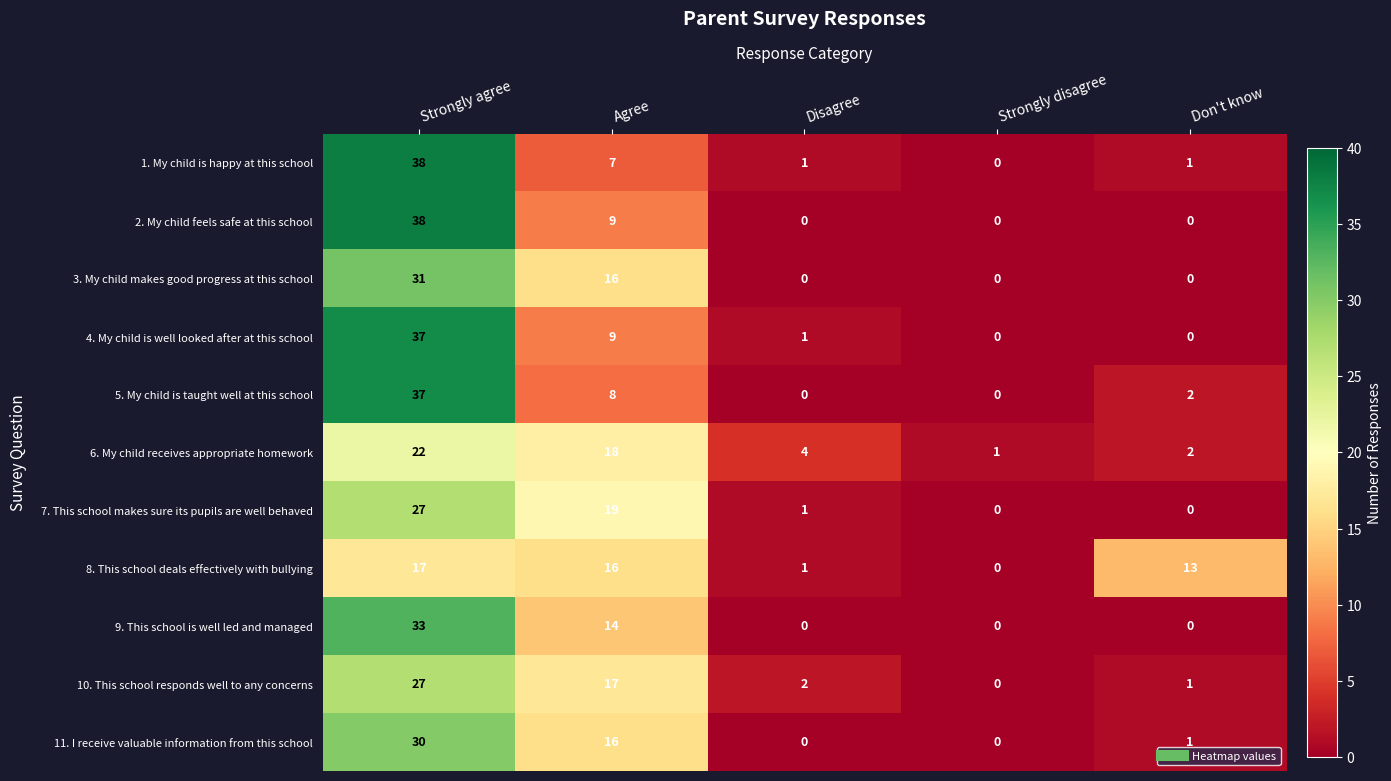

List the labels in order of 6. My child receives appropriate homework value, largest first.

Strongly agree, Agree, Disagree, Don't know, Strongly disagree